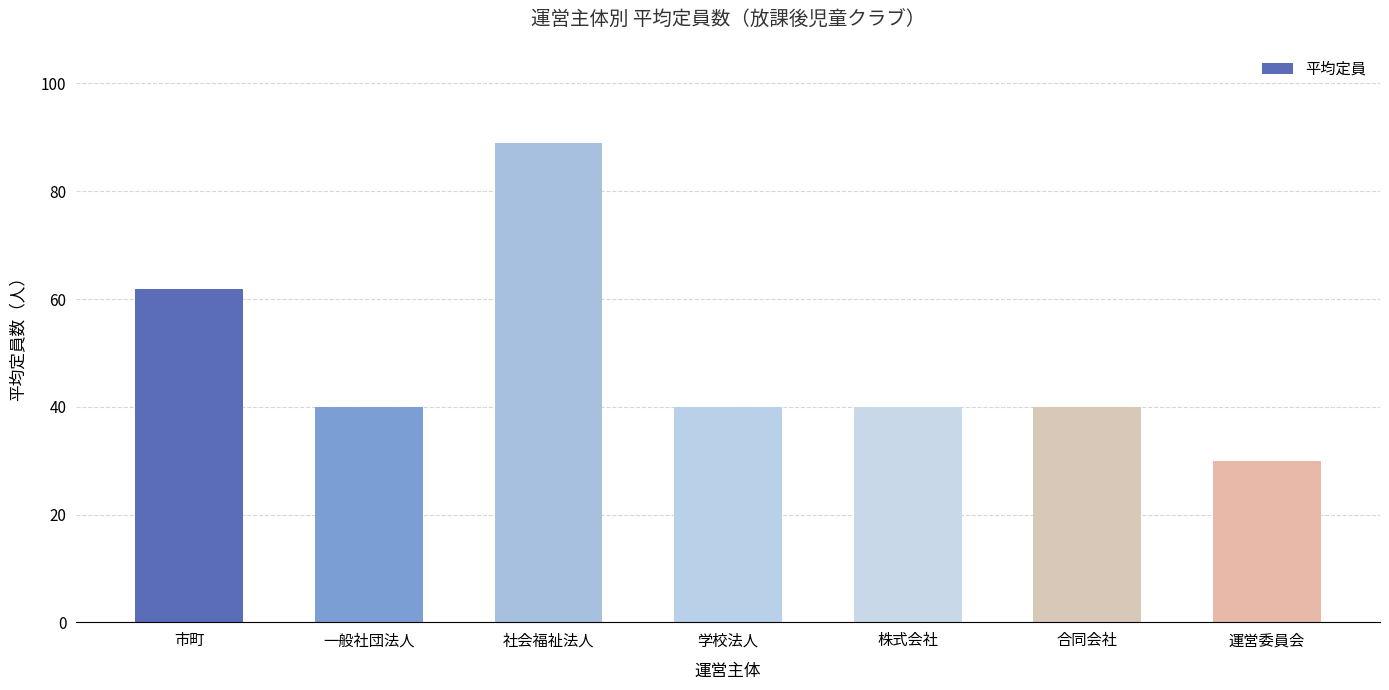

What is the label of the 2nd bar from the right?

合同会社